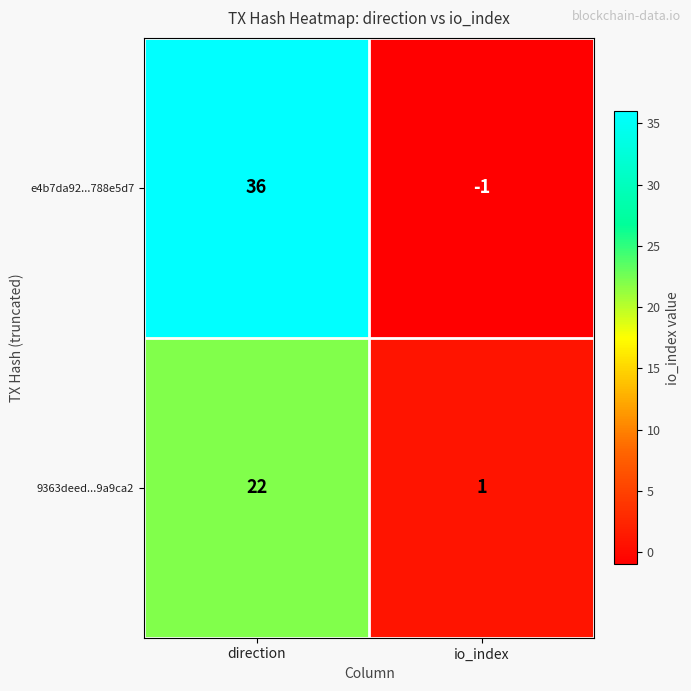

Is it true that e4b7da92...788e5d7 equals -1 at io_index?

True